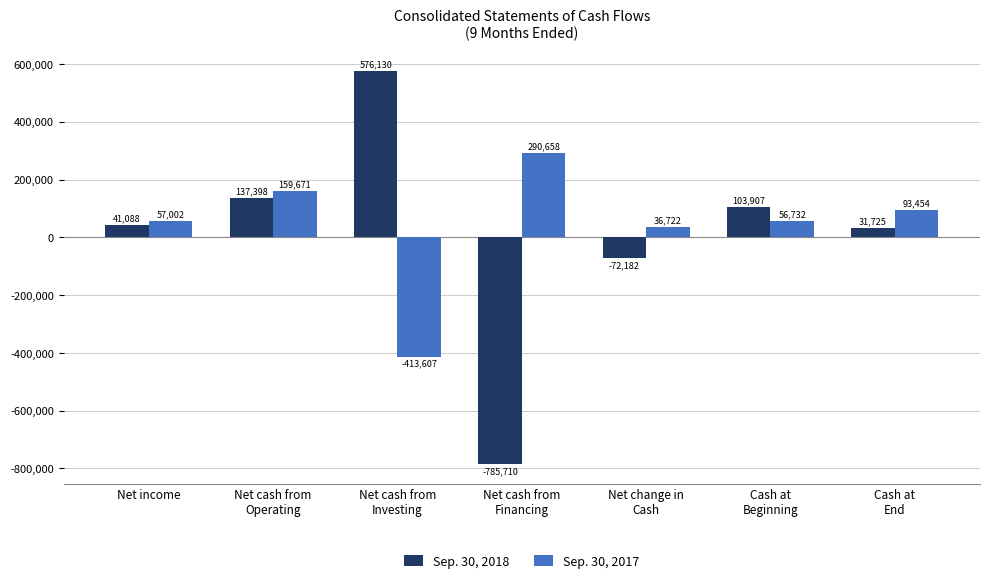

What is the maximum value shown in the chart?

576130